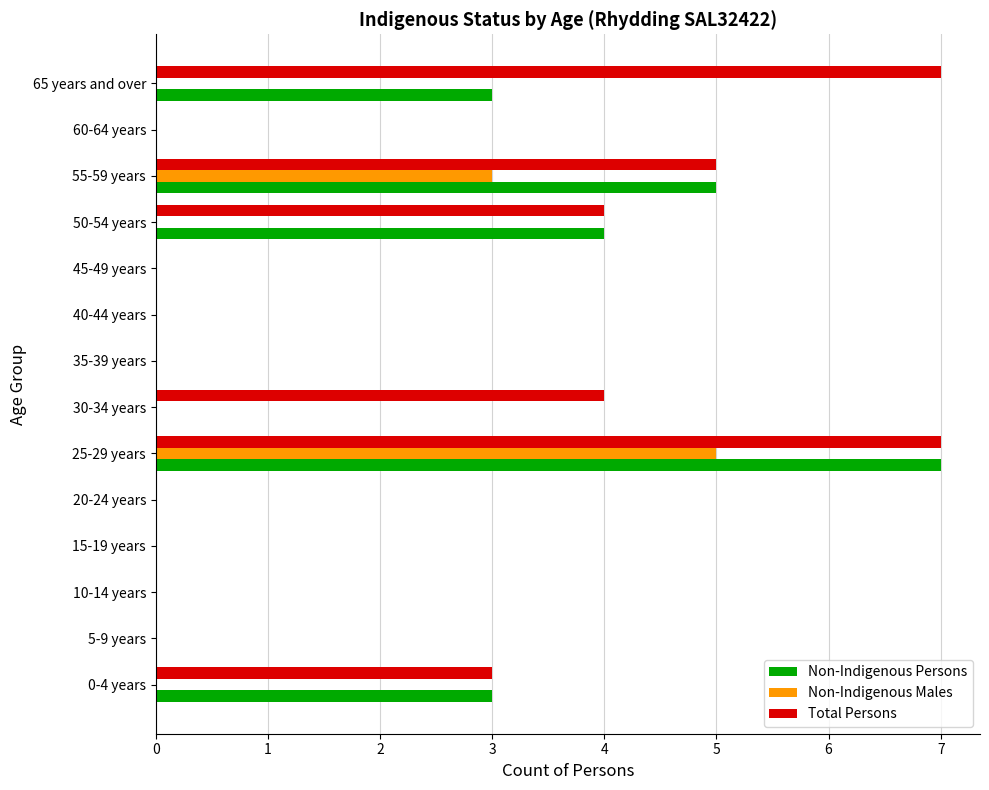

Is the value of Non-Indigenous Males at 50-54 years greater than the value of Non-Indigenous Persons at 25-29 years?

No